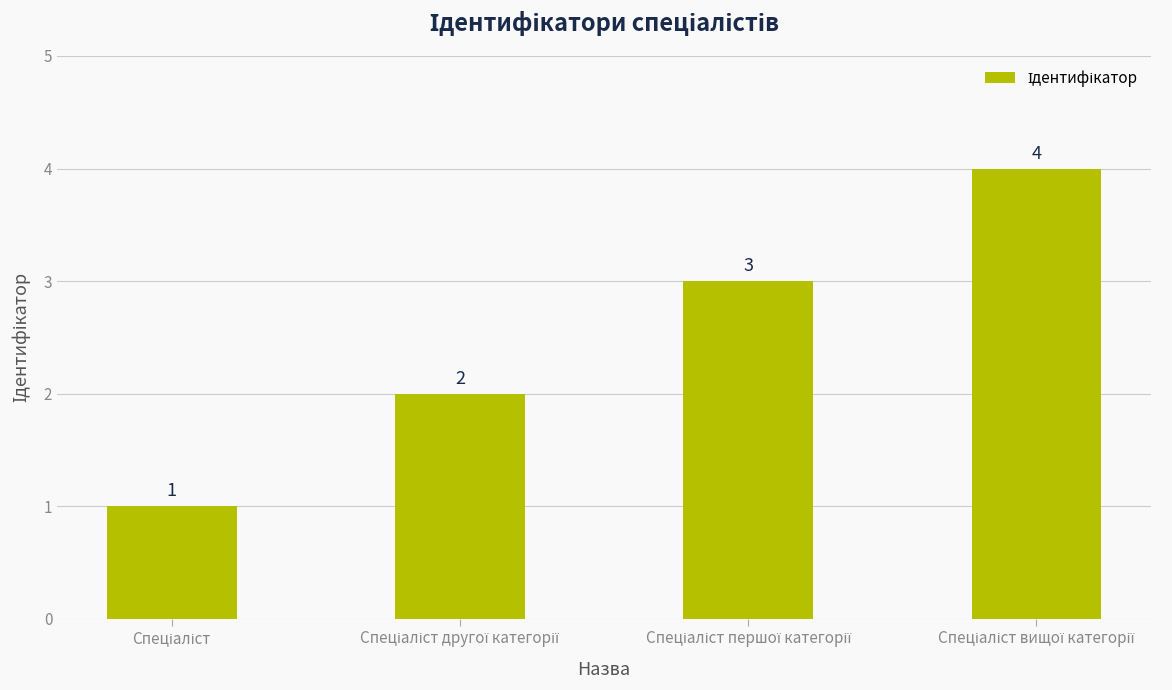

What is the maximum value shown in the chart?

4